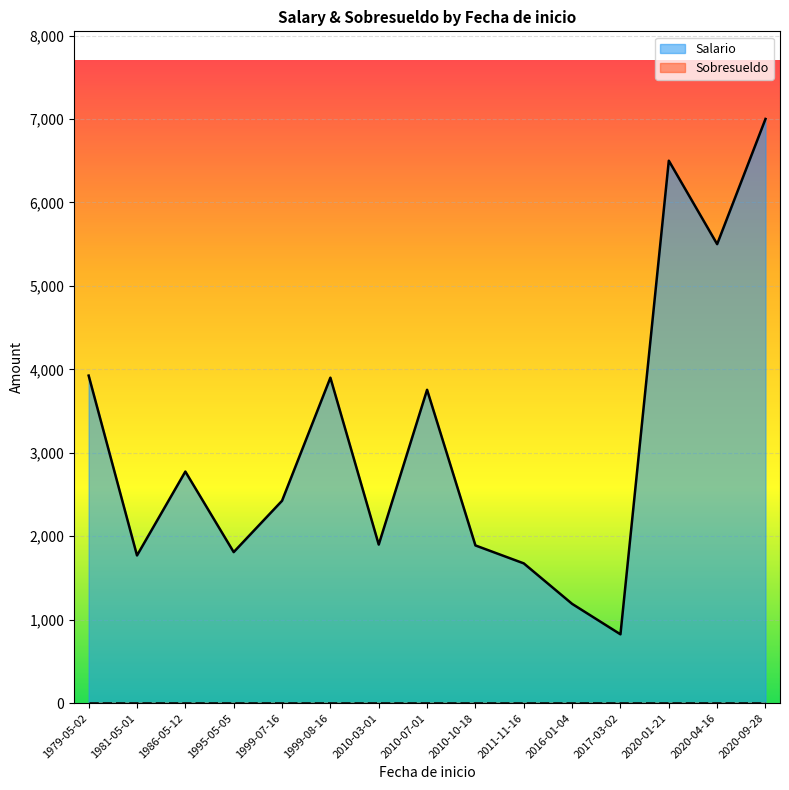

Which category has the highest value in the Sobresueldo series?

2020-01-21